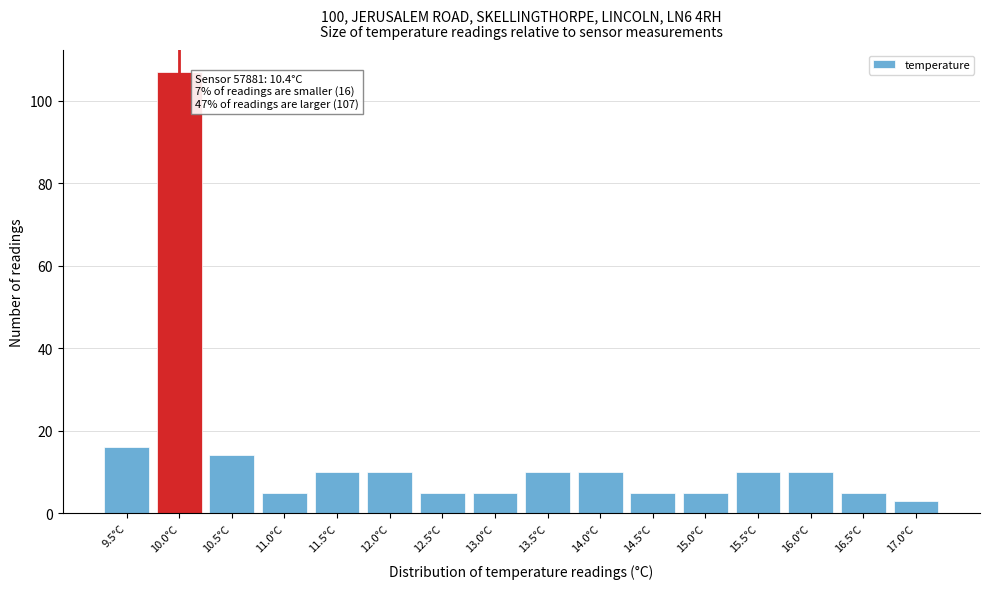

Reading left to right, what are all the values shown in this chart?

9.5°C=16	10.0°C=107	10.5°C=14	11.0°C=5	11.5°C=10	12.0°C=10	12.5°C=5	13.0°C=5	13.5°C=10	14.0°C=10	14.5°C=5	15.0°C=5	15.5°C=10	16.0°C=10	16.5°C=5	17.0°C=3